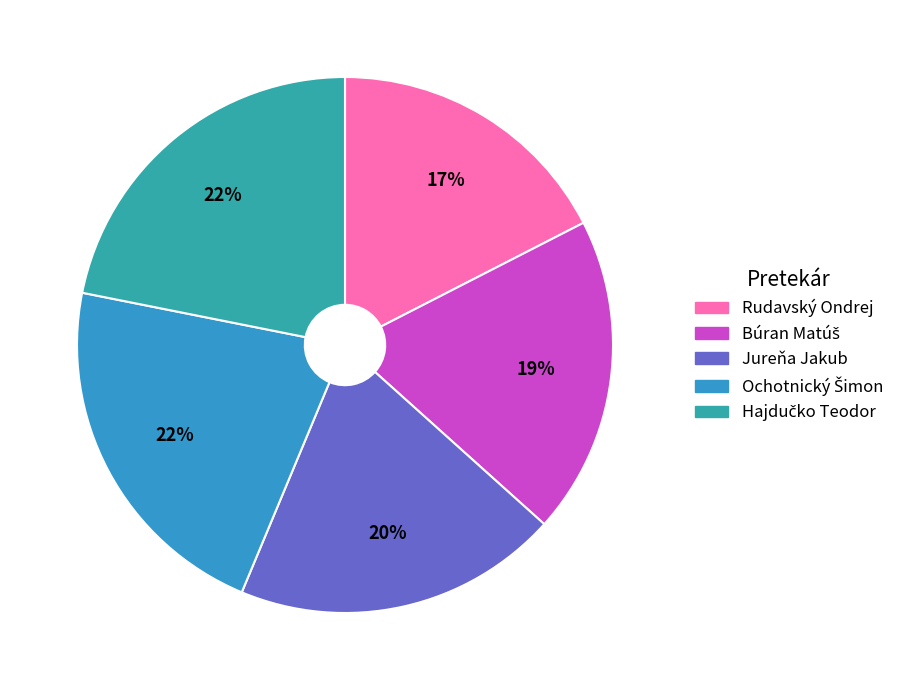

How many slices are in this pie chart?

5